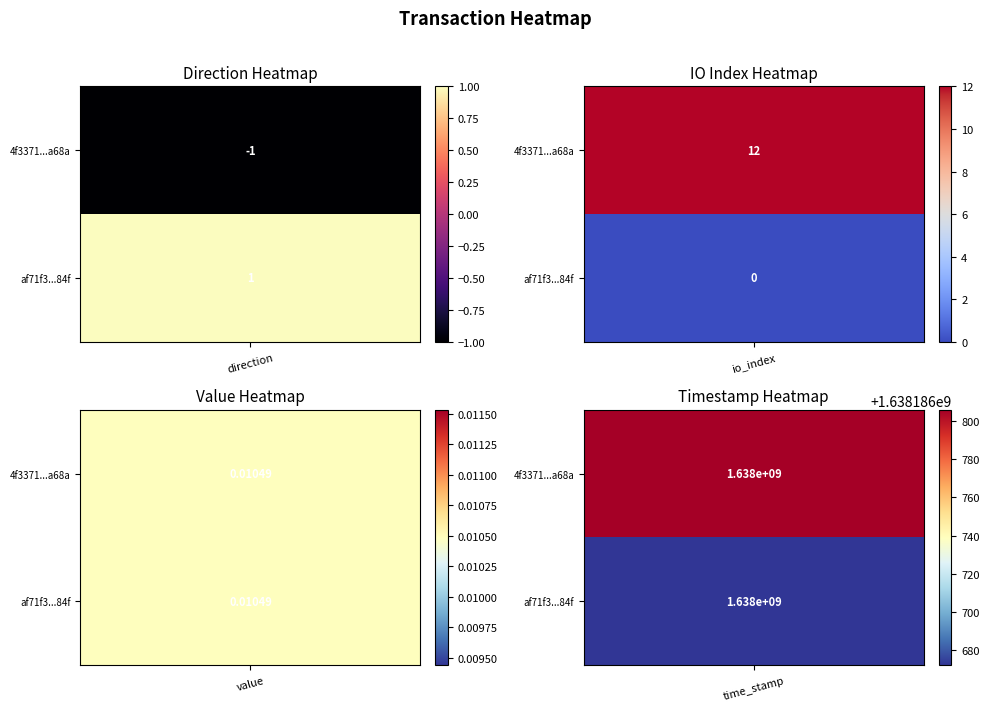

The af71f38f29d9e043b5df128271cb39fe4d2884f series shows 0.0 at value. True or false?

False